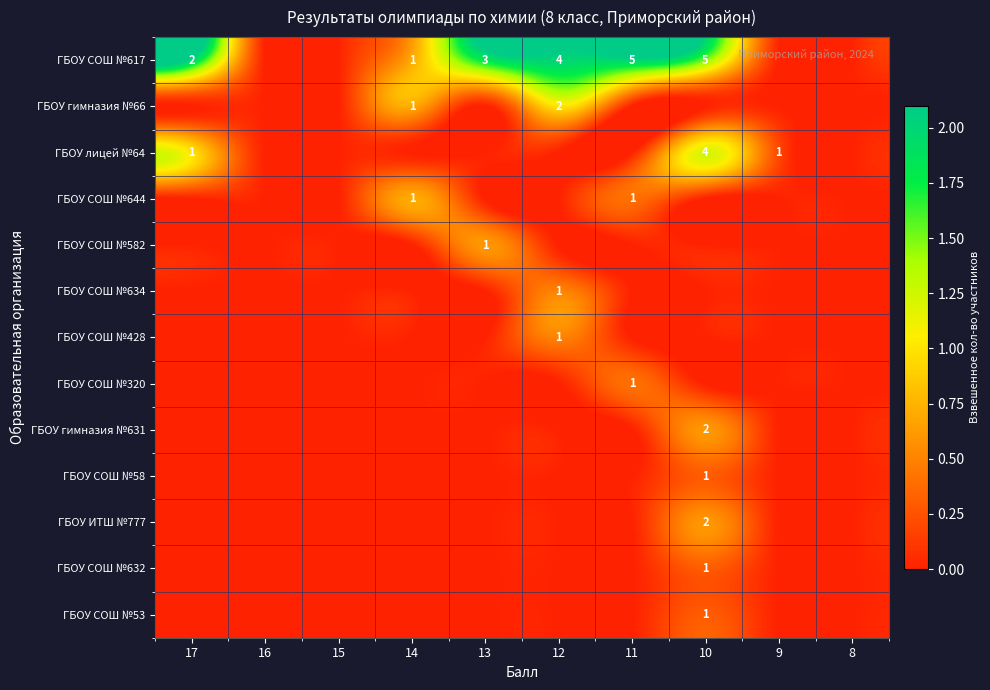

Is it true that ГБОУ гимназия №66 equals 1 at 14?

True